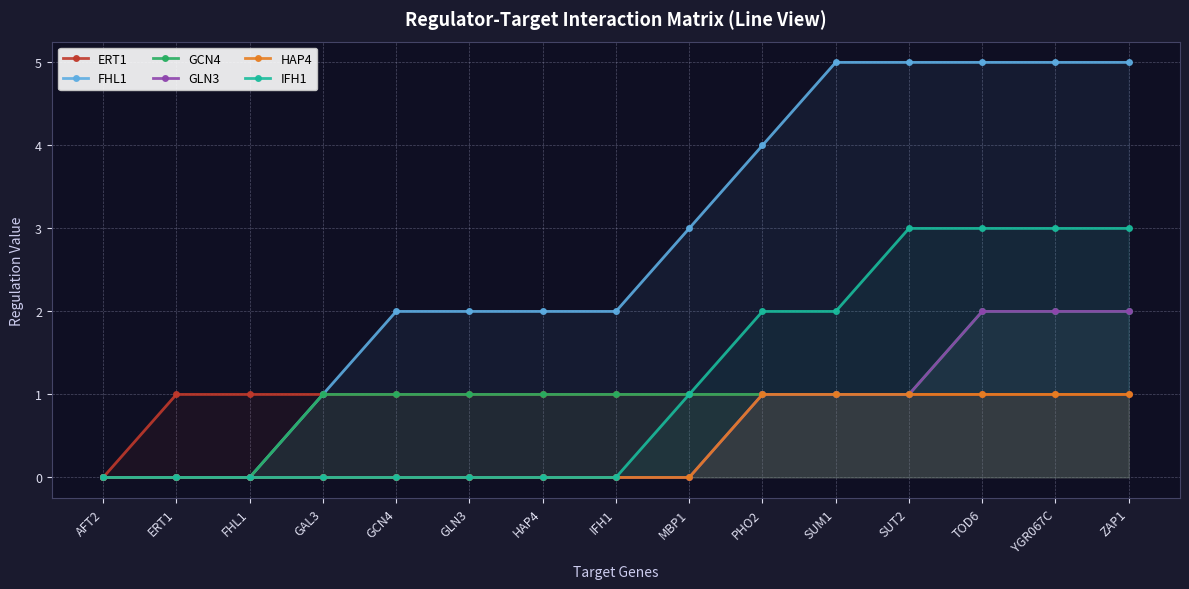

At how many categories does at least one series exceed 3?

6